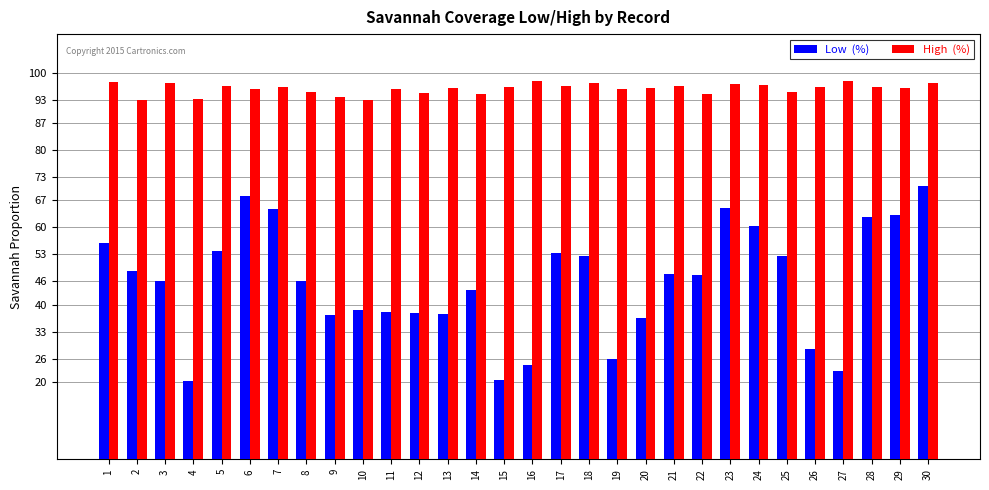

Which series has the largest total across all categories?

High (%)